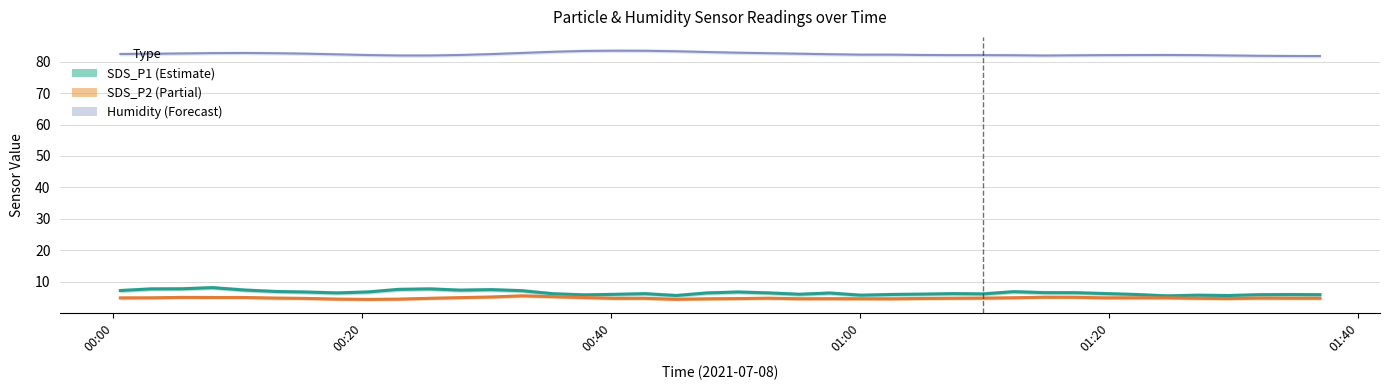

The value of SDS_P2 at 14 is 5.5. True or false?

True